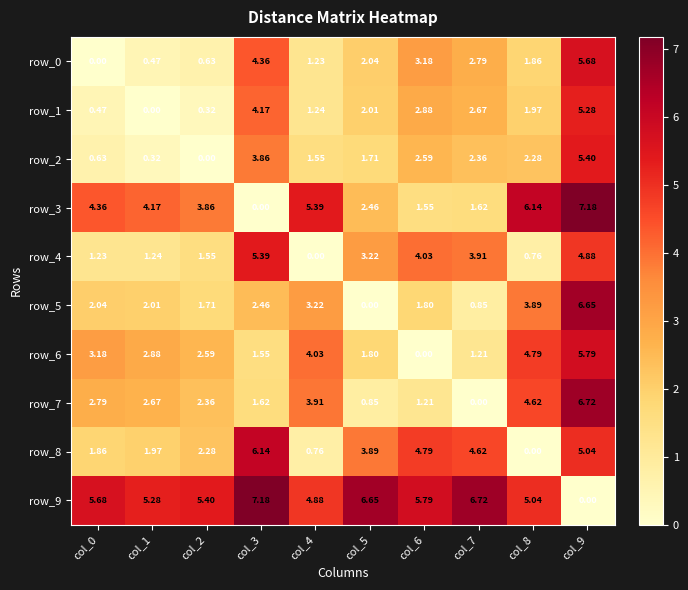

At which label does row_6 reach its peak?

col_9